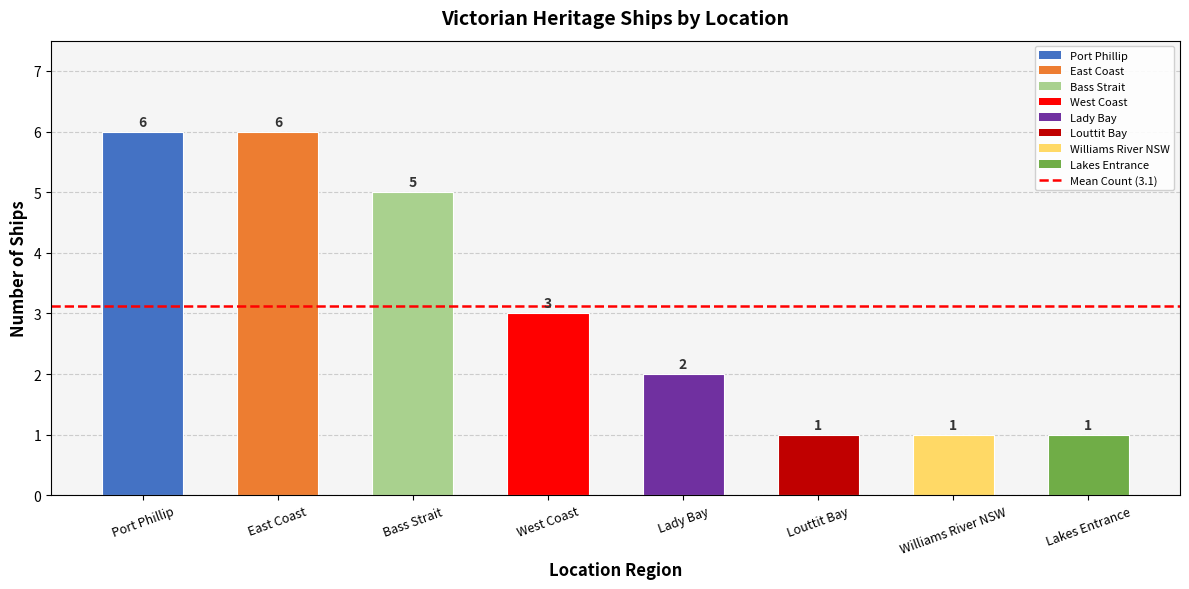

What is the change in value from West Coast to Lakes Entrance?

-2